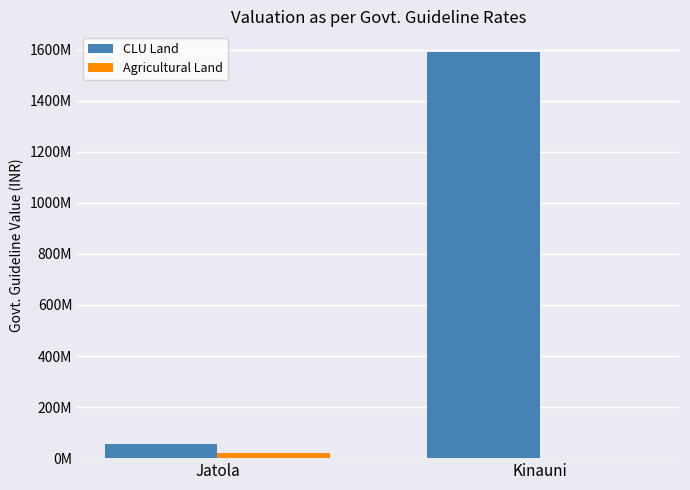

Does the chart contain stacked bars?

No